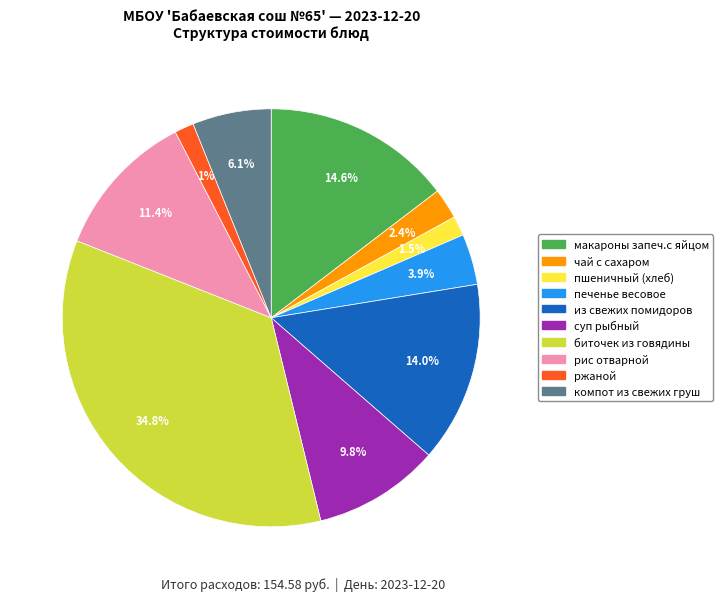

Does чай с сахаром account for over 50% of the chart?

No